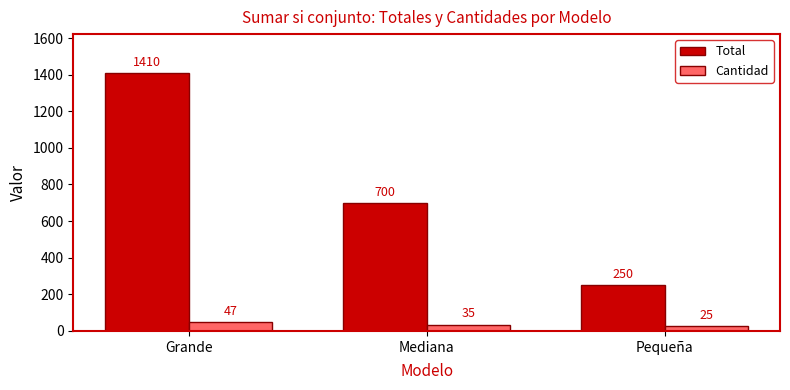

Which category has the lowest value across all series?

Pequeña